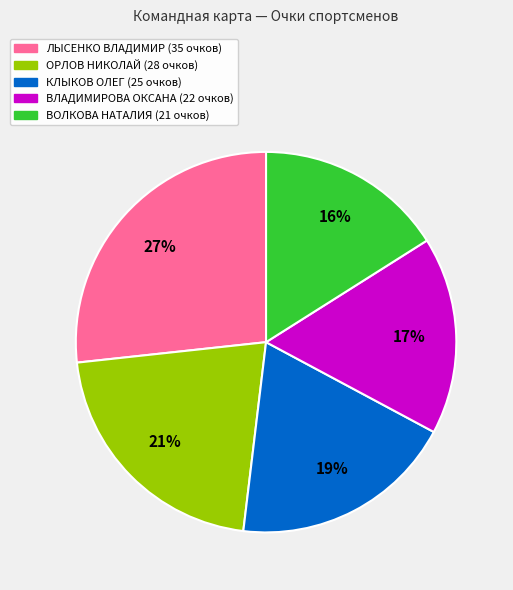

To the nearest percent, what is the average slice percentage?

20%